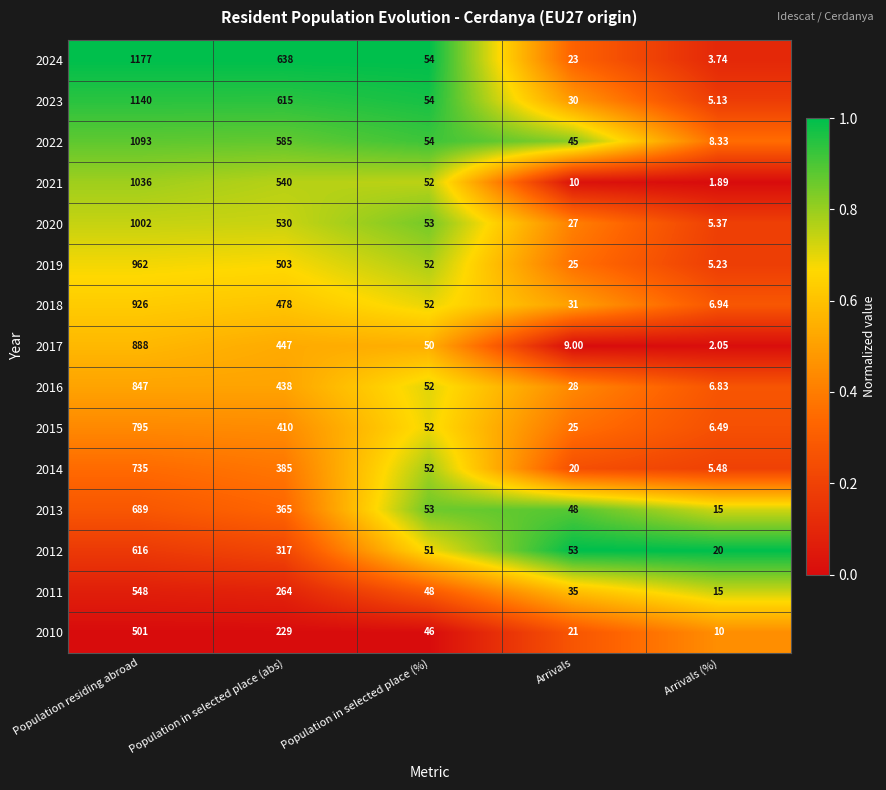

How many series are shown in this chart?

15